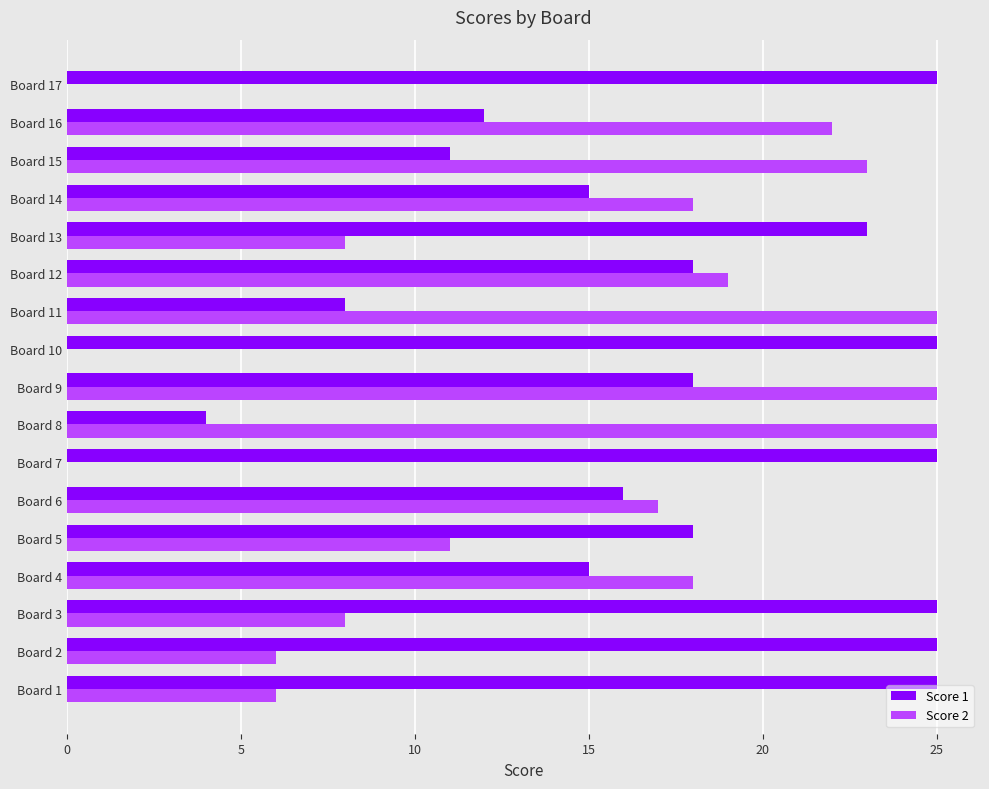

What is the average value of the Score 2 series?

14